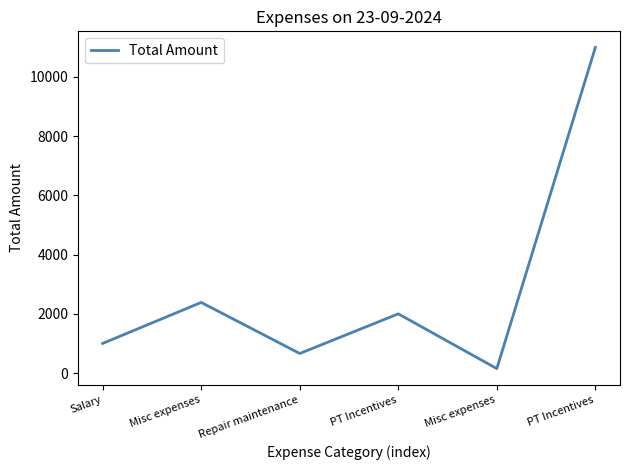

Approximately how many times larger is the value at Repair maintenance compared to Misc expenses?

0.3